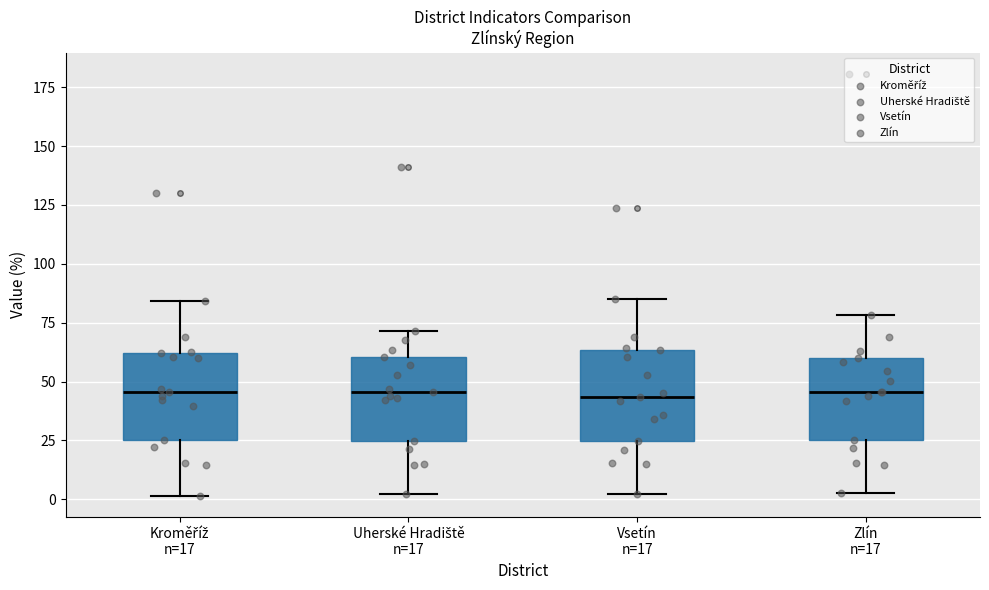

Reading left to right, transcribe this box plot: for each box, give where its median line is, the range the box spans, and where its two whiskers end, as read against the y-axis. The values are not printed on the chart, so give them approximately, as read against the axis.

Kroměříž n=17: median 45, box 25 to 60, whiskers 0 to 85
Uherské Hradiště n=17: median 45, box 25 to 60, whiskers 0 to 70
Vsetín n=17: median 45, box 25 to 65, whiskers 0 to 85
Zlín n=17: median 45, box 25 to 60, whiskers 5 to 80